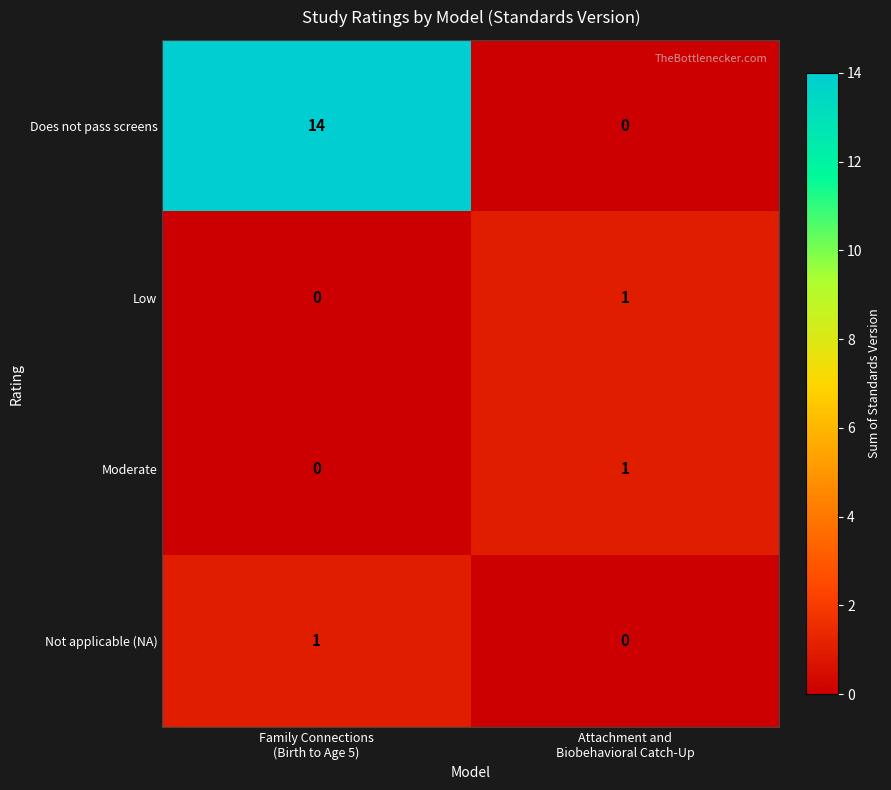

How many data points in Does not pass screens are less than 14?

1